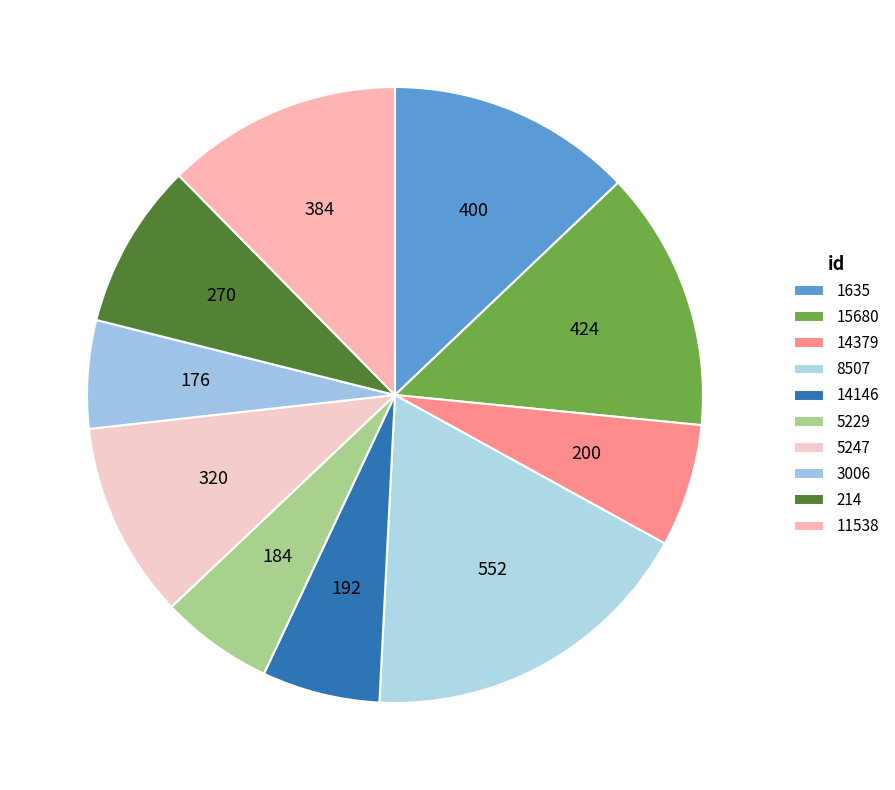

Is the sum of 15680 and 14379 greater than half?

No